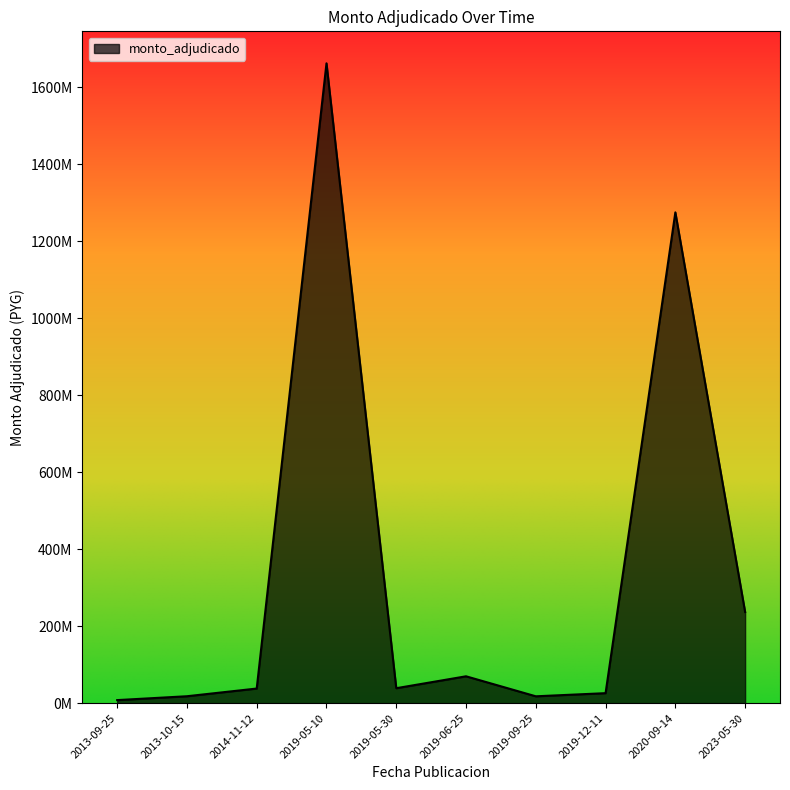

Does the chart display data point markers on the line(s)?

No